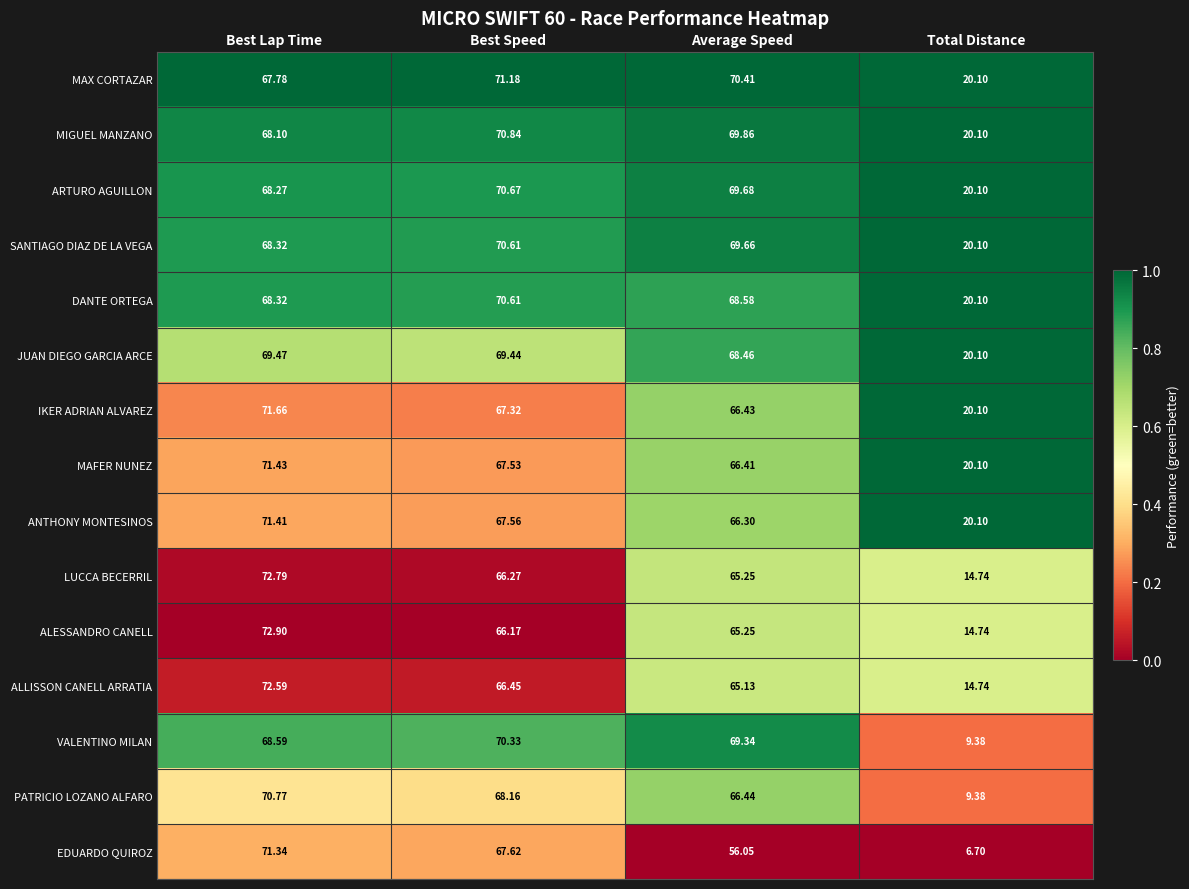

Which category has the highest value across all series?

Best Lap Time